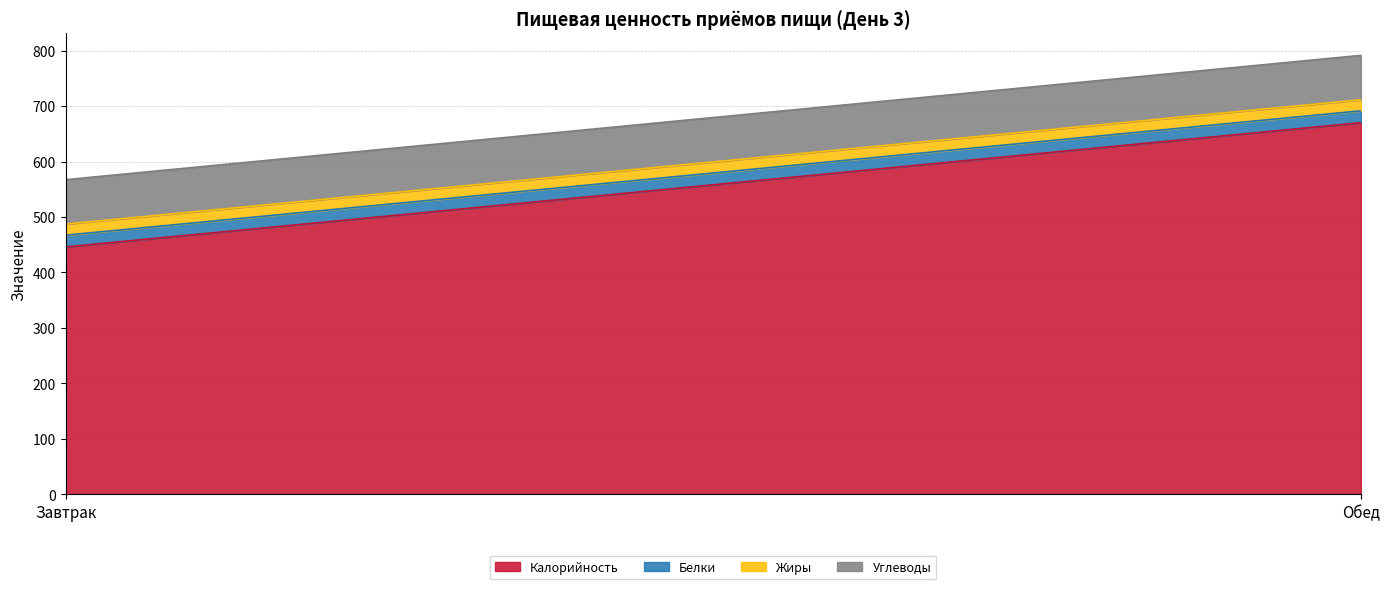

What is the difference between the highest and lowest values at Обед?

650.1